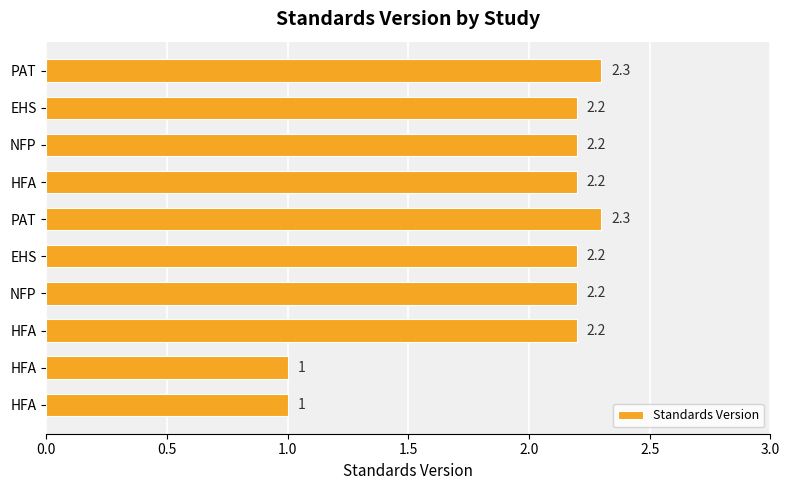

How many data points are above 2?

8